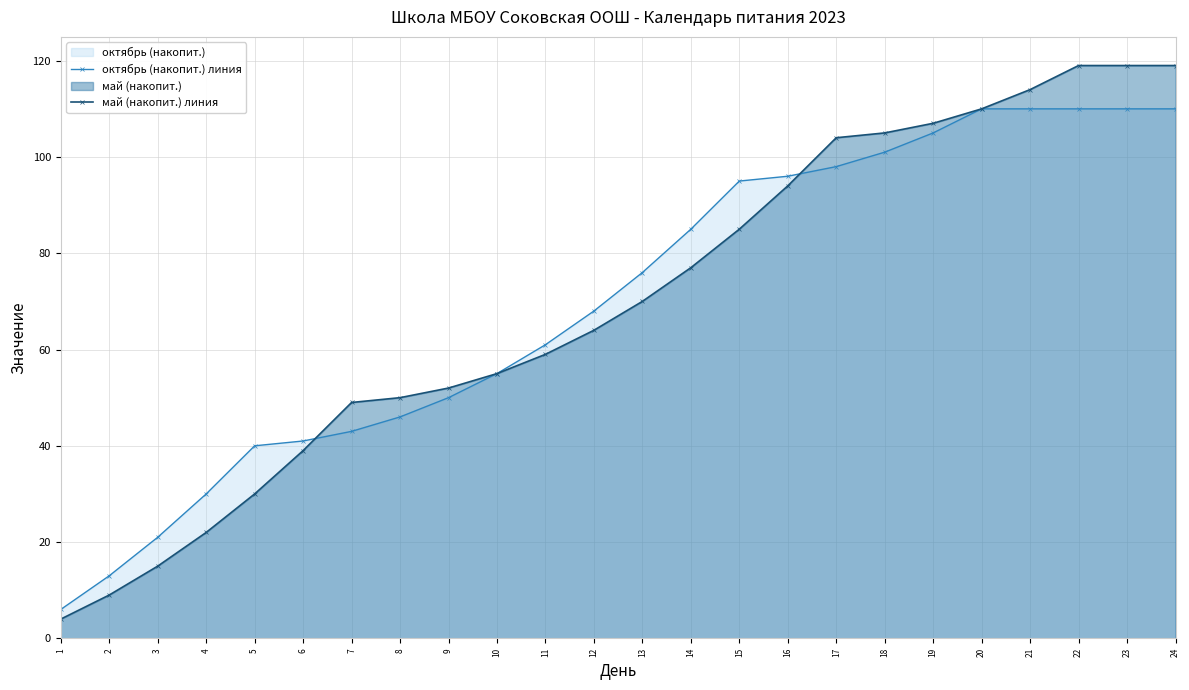

At how many categories does at least one series exceed 82?

11